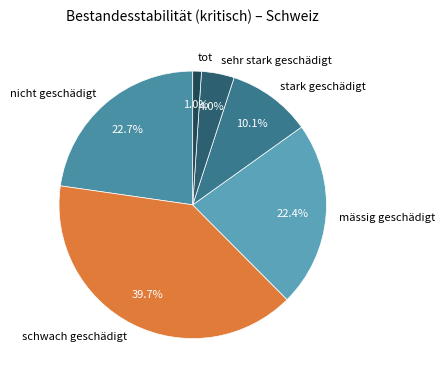

Is the sum of sehr stark geschädigt and nicht geschädigt greater than half?

No